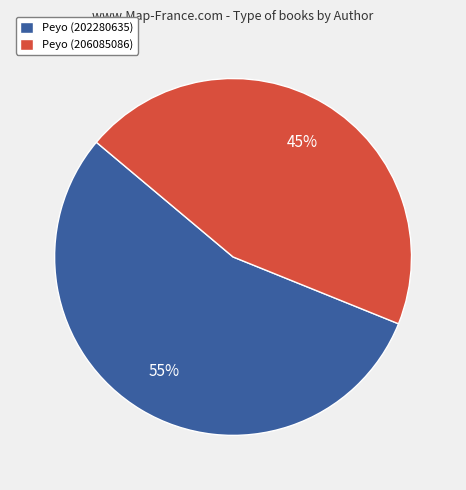

How many segments does this pie chart have?

2